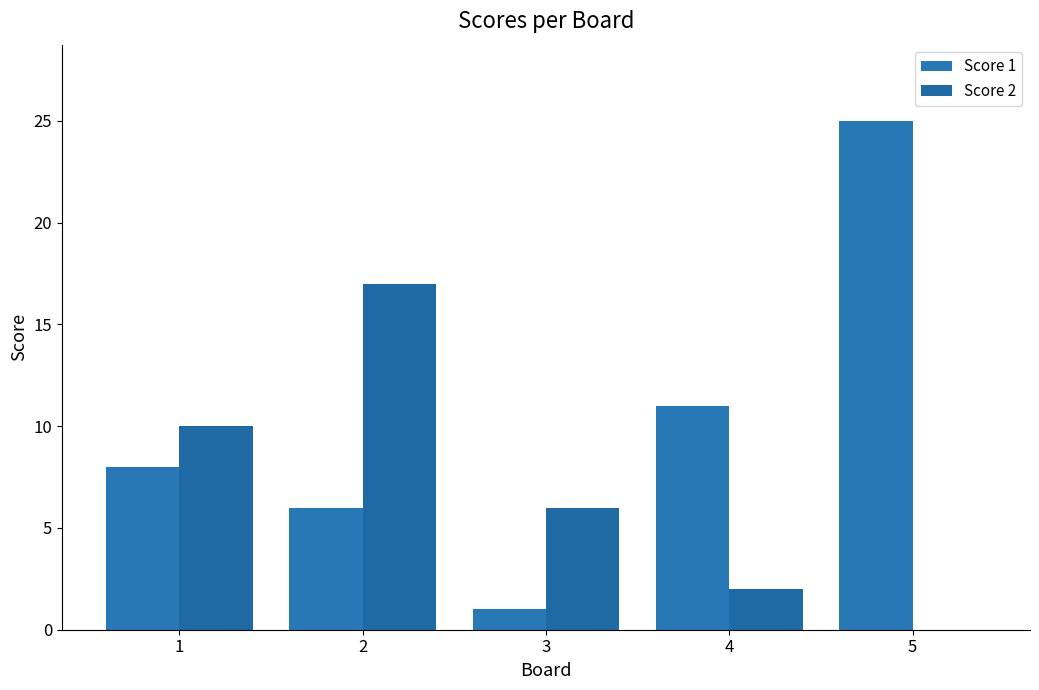

What is the average value of the Score 2 series?

7